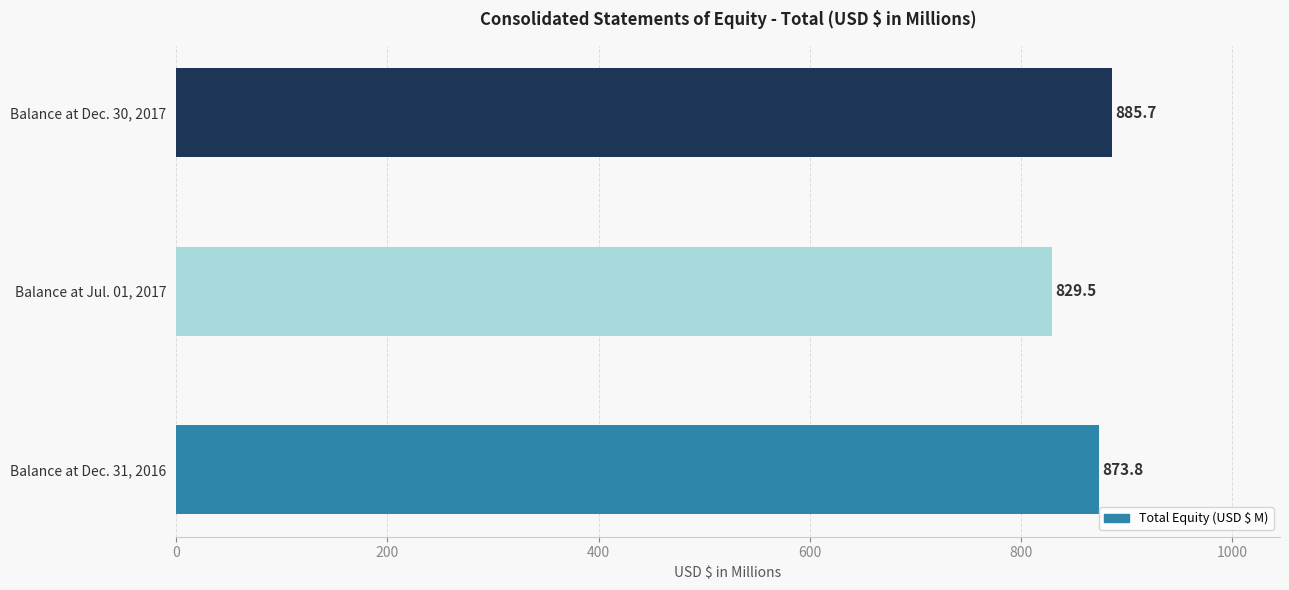

What is the difference between the second highest and minimum values?

44.3